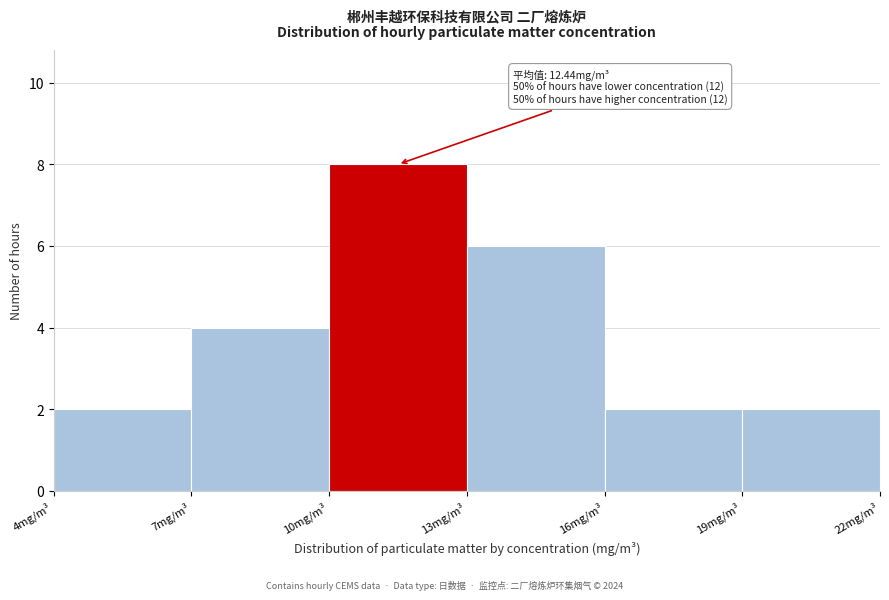

Which range on the x-axis has the tallest bar?

10 to 13